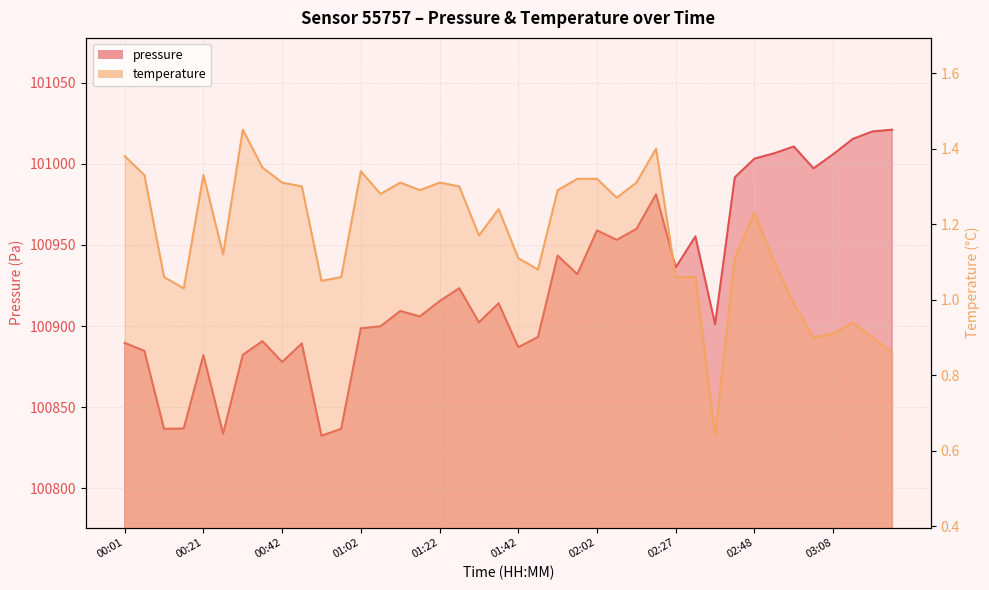

True or false: pressure and temperature cross at least once.

False